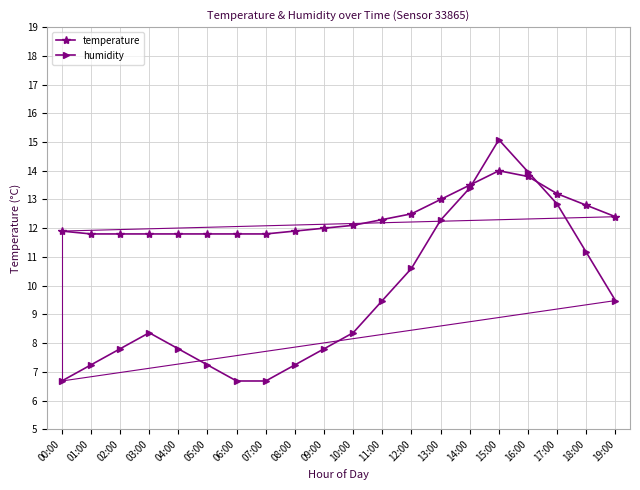

Rank the series by their maximum value, from lowest to highest.

temperature, humidity